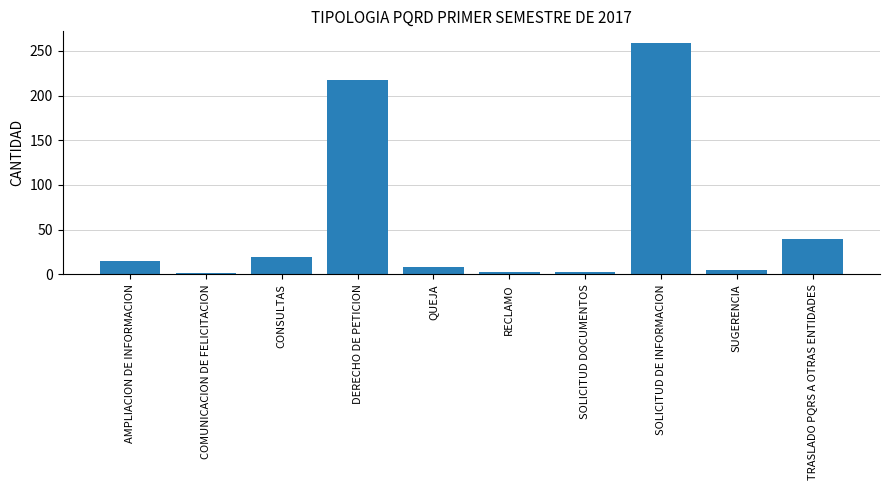

Is it true that the value at AMPLIACION DE INFORMACION is 25?

False